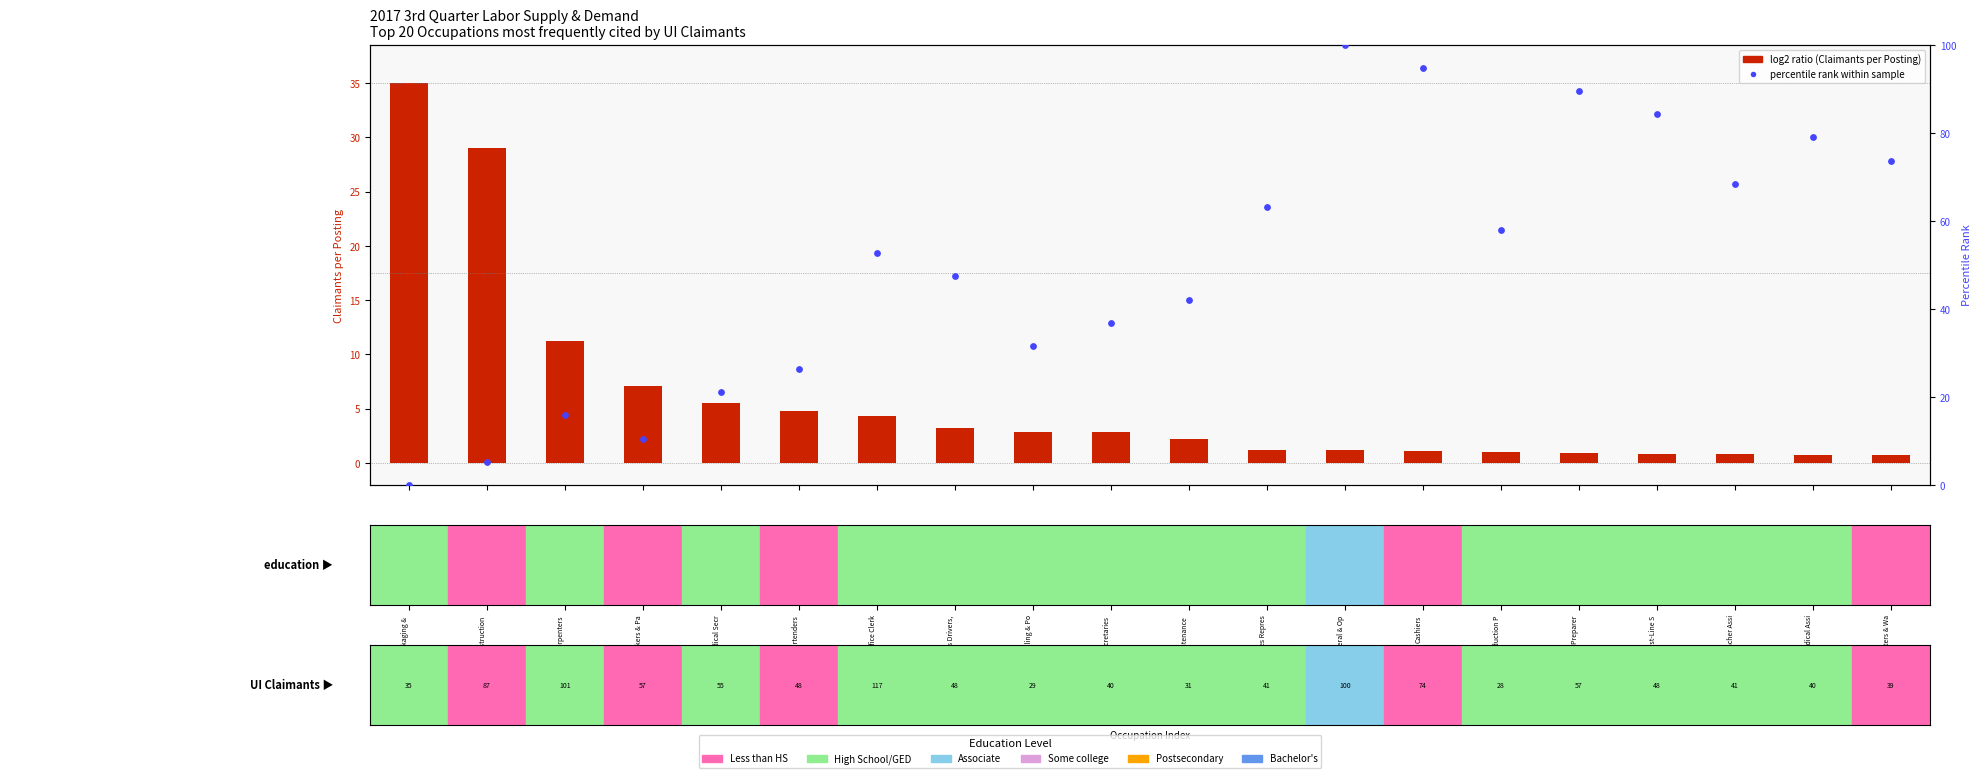

True or false: the data shows 57.9 at Production P.

True